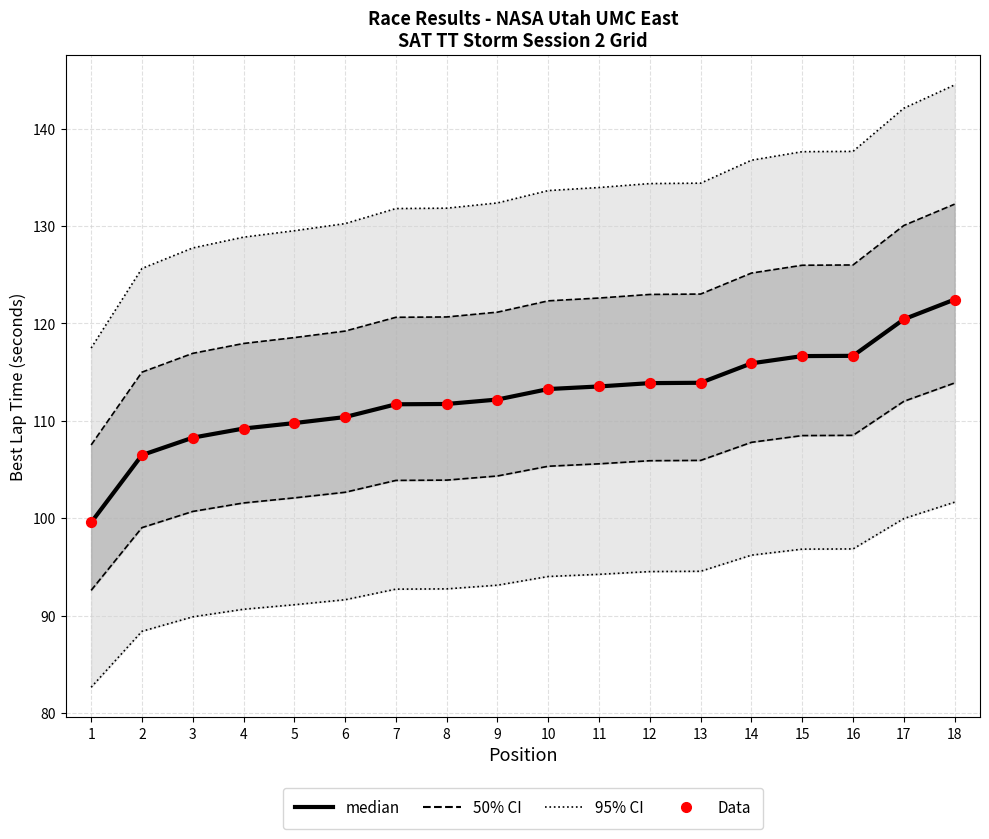

At which category is the sum across all series the highest?

18